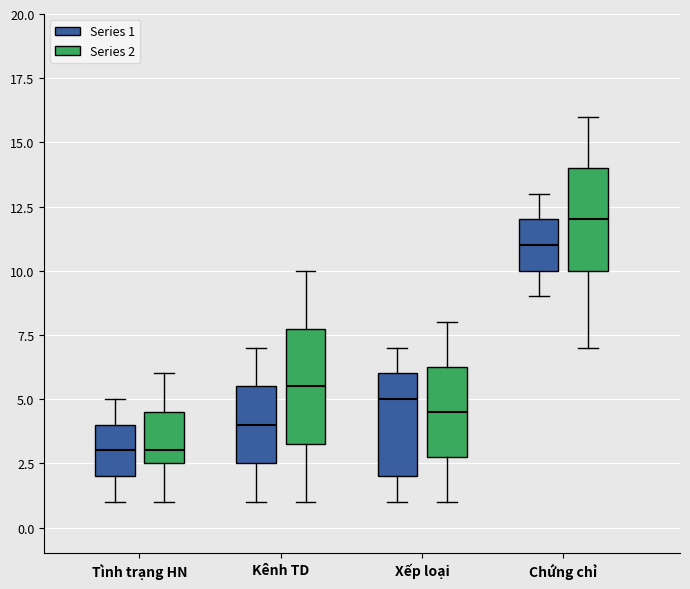

Reading left to right, transcribe this box plot: for each box, give where its median line is, the range the box spans, and where its two whiskers end, as read against the y-axis. The values are not printed on the chart, so give them approximately, as read against the axis.

Tình trạng HN (Series 1): median 3.0, box 2.0 to 4.0, whiskers 1.0 to 5.0
Tình trạng HN (Series 2): median 3.0, box 2.5 to 4.5, whiskers 1.0 to 6.0
Kênh TD (Series 1): median 4.0, box 2.5 to 5.5, whiskers 1.0 to 7.0
Kênh TD (Series 2): median 5.5, box 3.5 to 8.0, whiskers 1.0 to 10.0
Xếp loại (Series 1): median 5.0, box 2.0 to 6.0, whiskers 1.0 to 7.0
Xếp loại (Series 2): median 4.5, box 3.0 to 6.5, whiskers 1.0 to 8.0
Chứng chỉ (Series 1): median 11.0, box 10.0 to 12.0, whiskers 9.0 to 13.0
Chứng chỉ (Series 2): median 12.0, box 10.0 to 14.0, whiskers 7.0 to 16.0